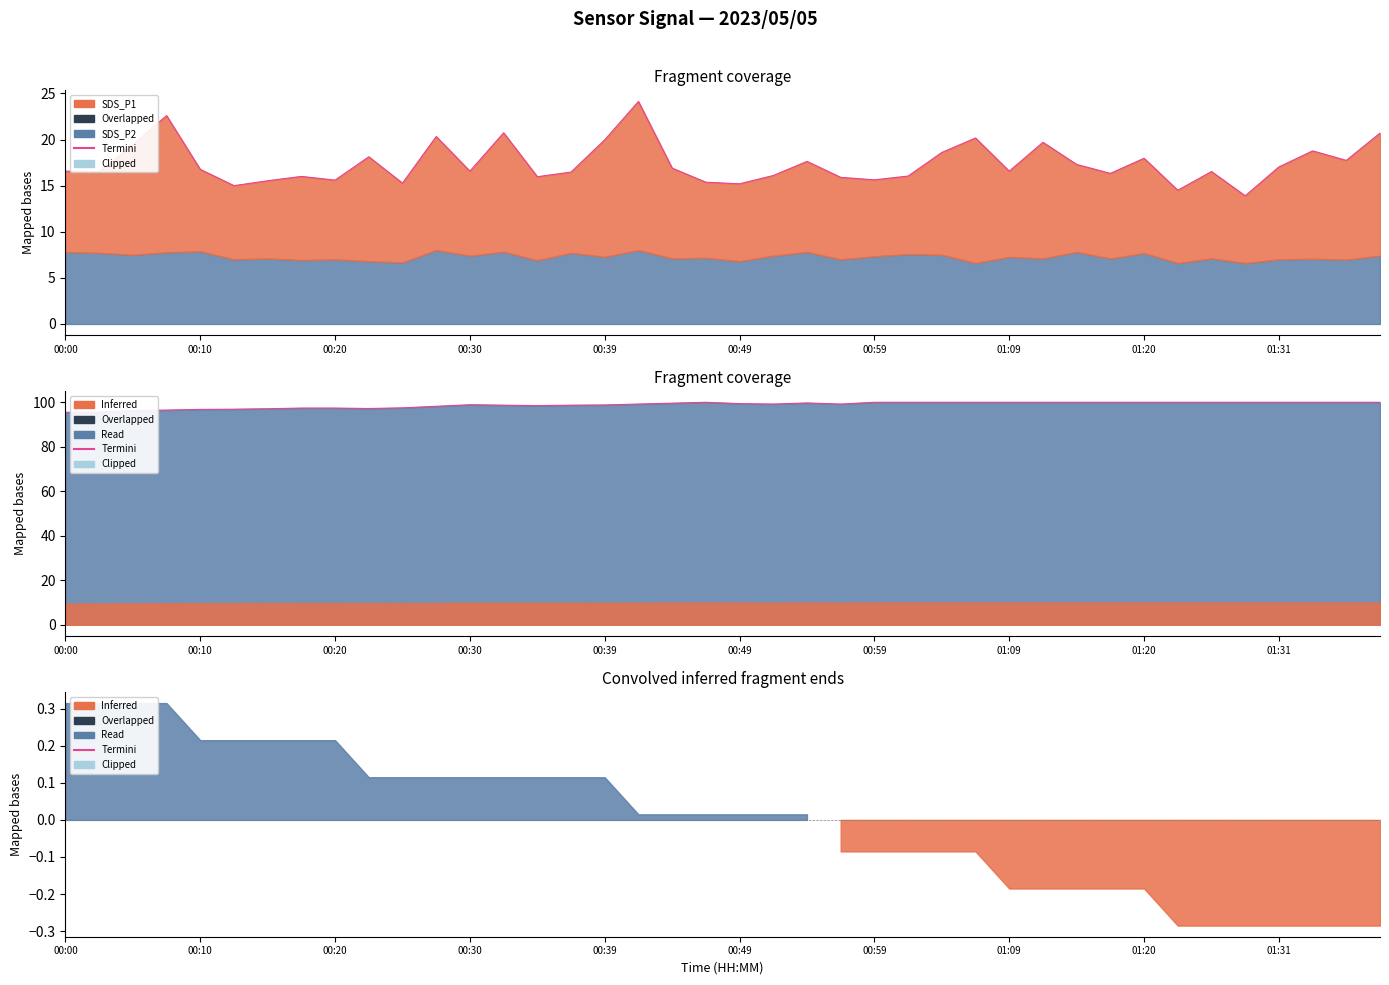

What position from the right is 23?

17